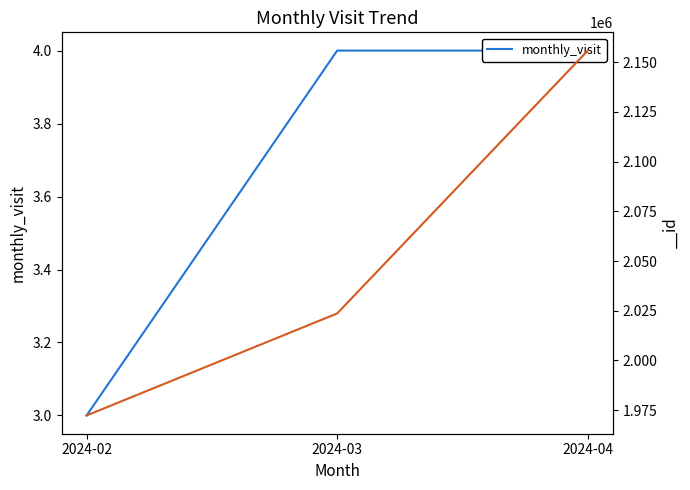

Where is the data nearest to the value 3?

2024-02